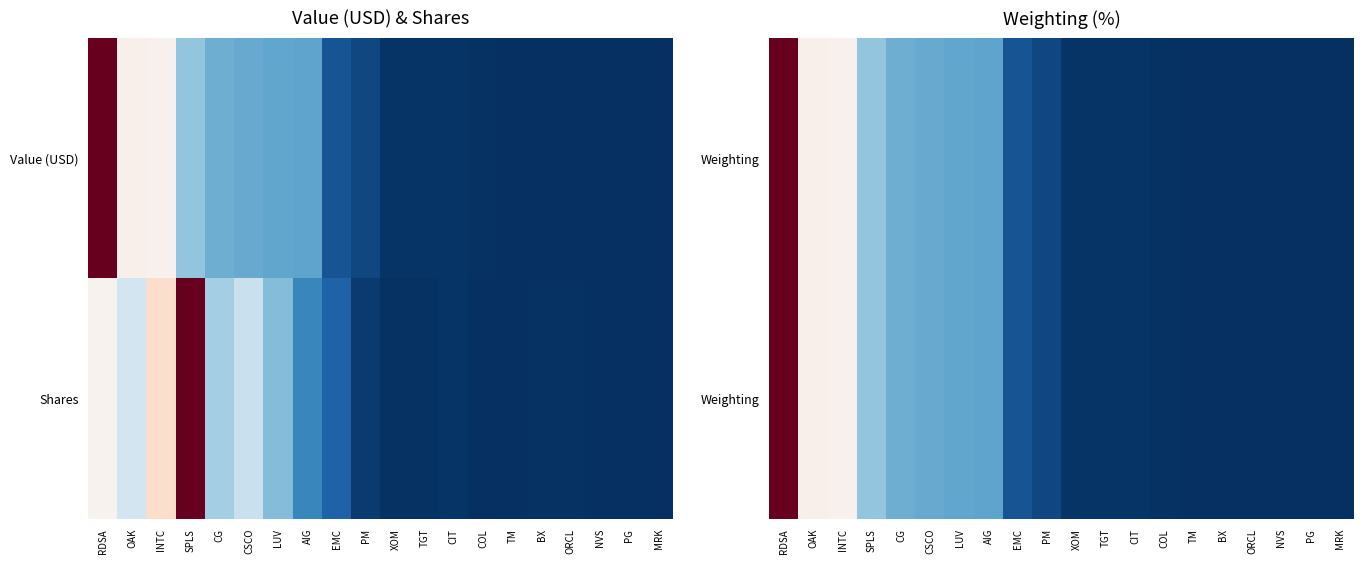

At how many categories does at least one series exceed 0?

18